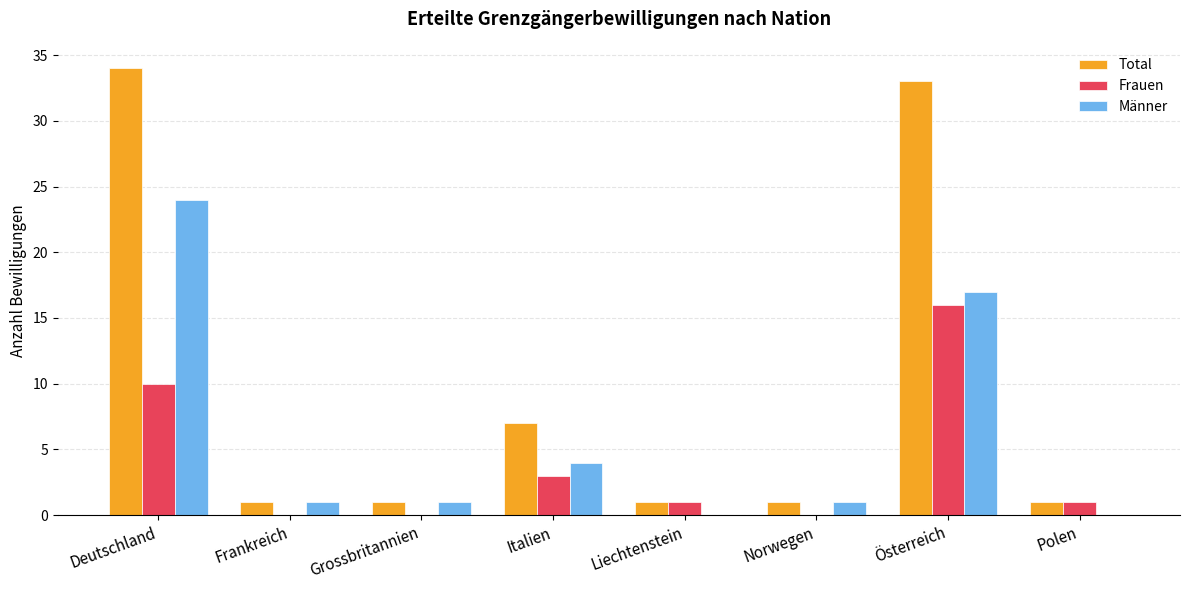

What is the sum of all Frauen values?

31